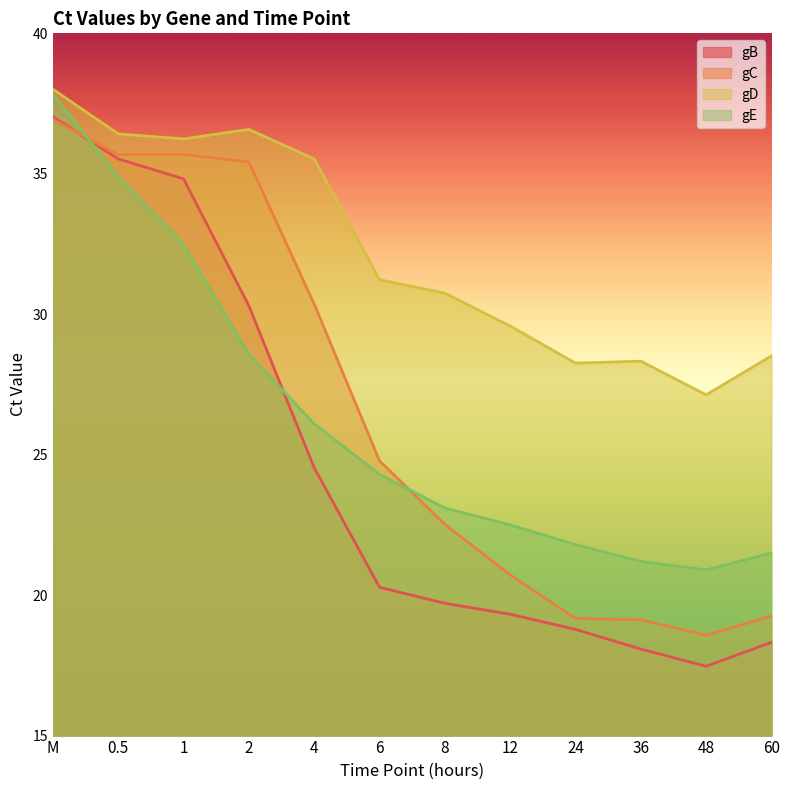

What is the difference between the maximum and minimum values in the gB series?

19.6